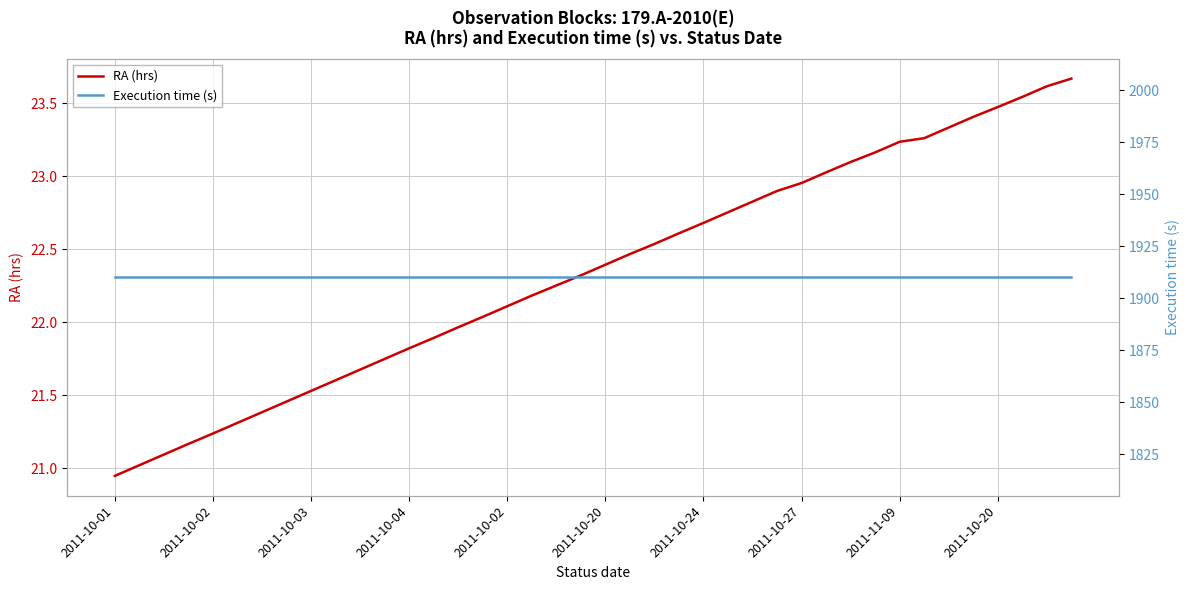

The value of Execution time (s) at 2011-10-20 is 543.7. True or false?

False